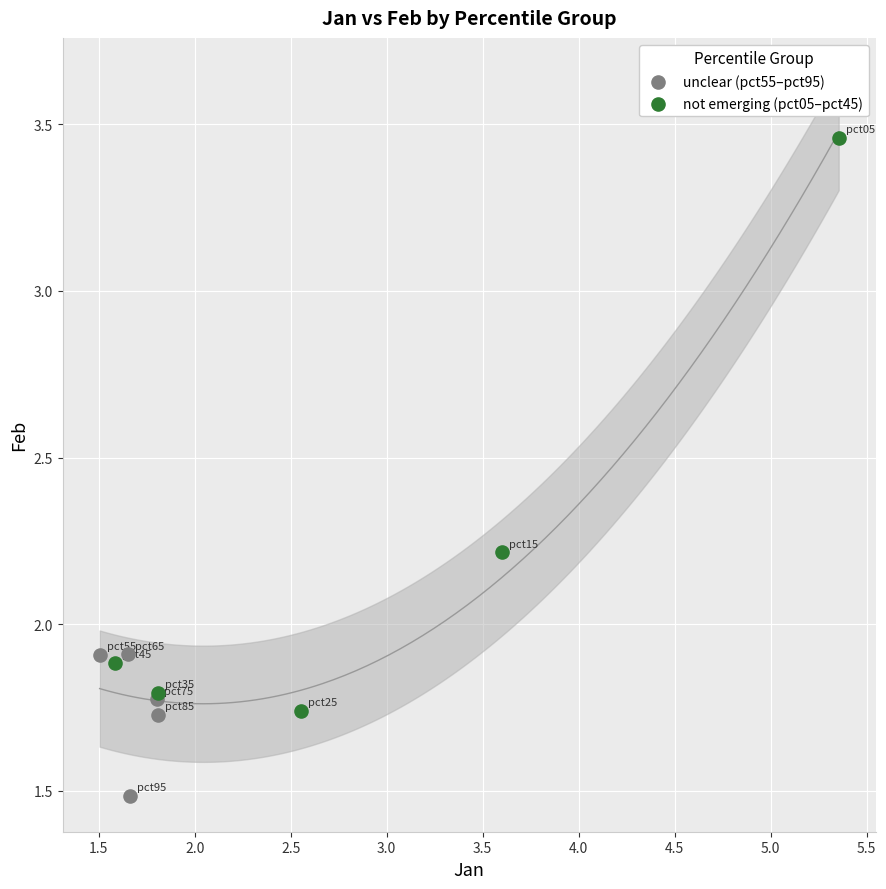

What are all the series names shown in the legend?

unclear (pct55–pct95), not emerging (pct05–pct45)